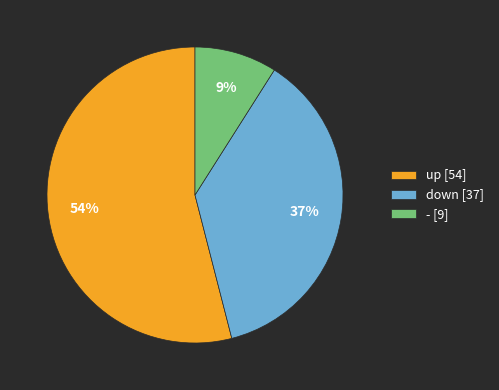

True or false: - accounts for 9% of the total.

True